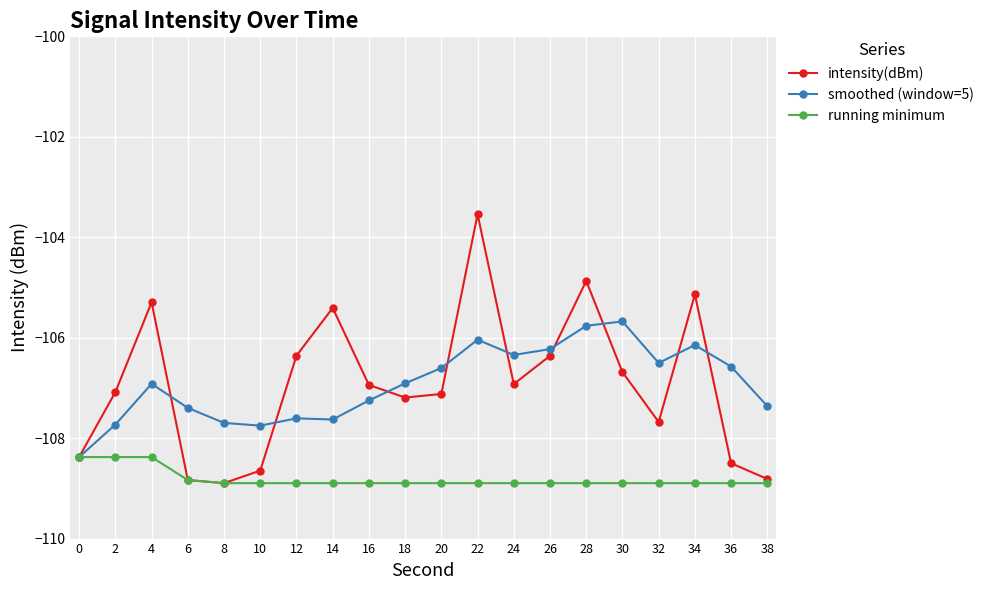

Is it true that intensity(dBm) equals -106.9 at 16?

True